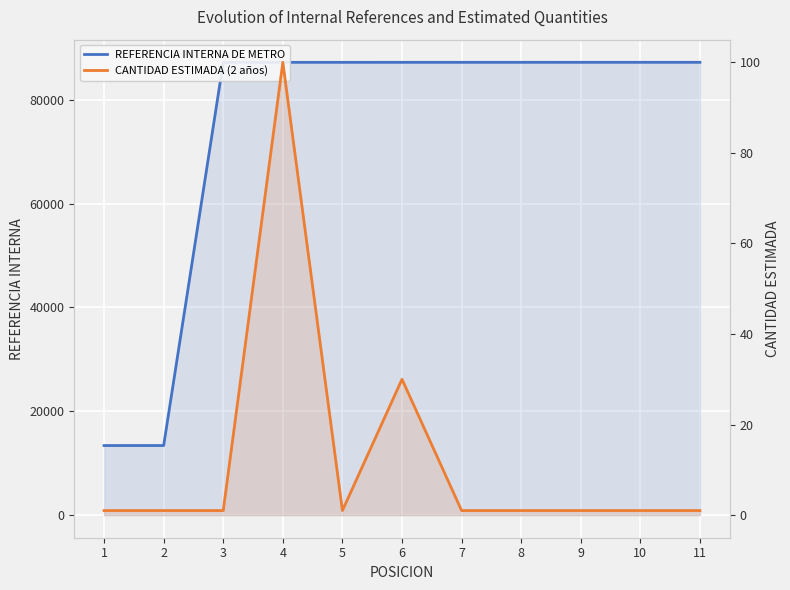

Read the CANTIDAD ESTIMADA (2 años) value at 3.

1